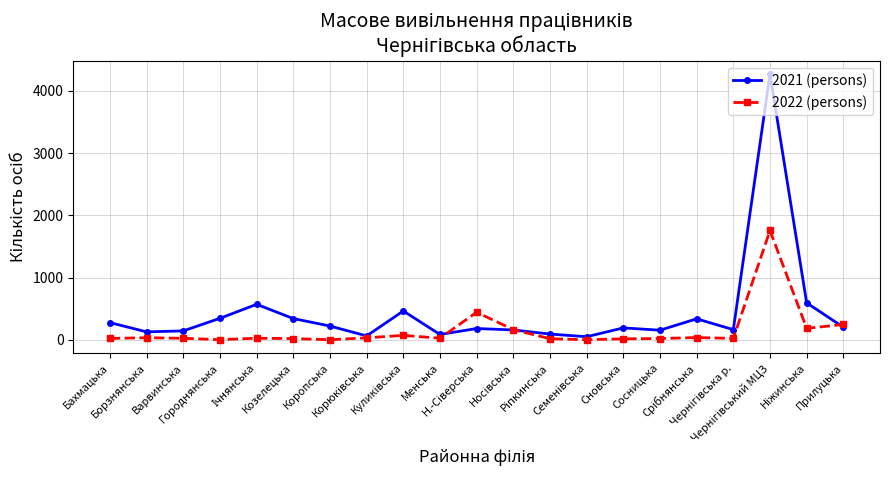

List the series in order of their peak value, lowest first.

2022 (persons), 2021 (persons)